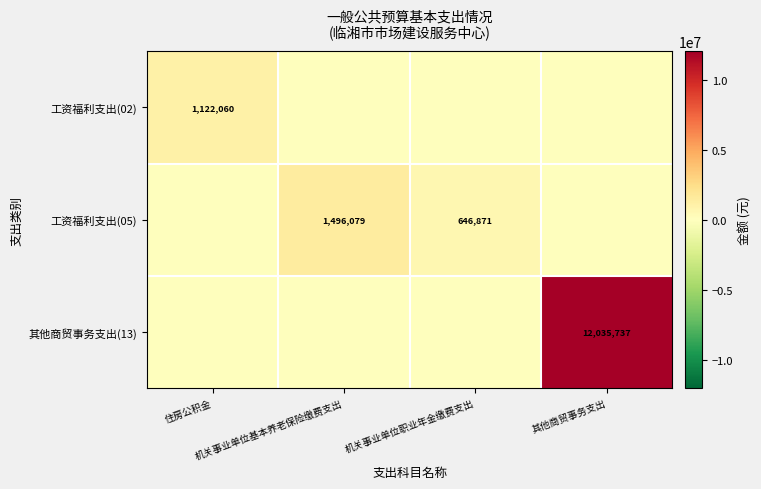

What is the sum of all 其他商贸事务支出(13) values?

12035736.6